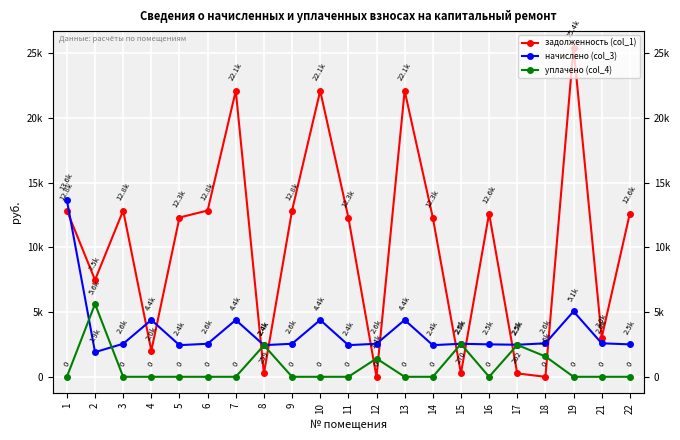

At 18, list the series in order from largest to smallest.

начислено (col_3), уплачено (col_4), задолженность (col_1)